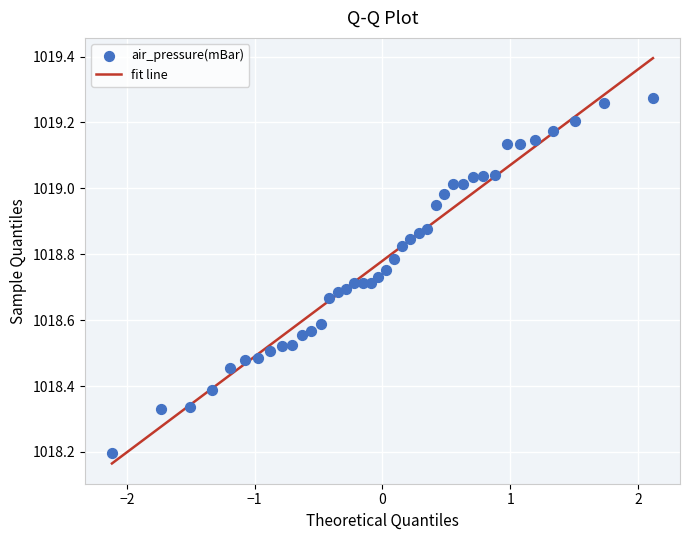

What Y value in the scatter plot is closest to 1018?

1018.2